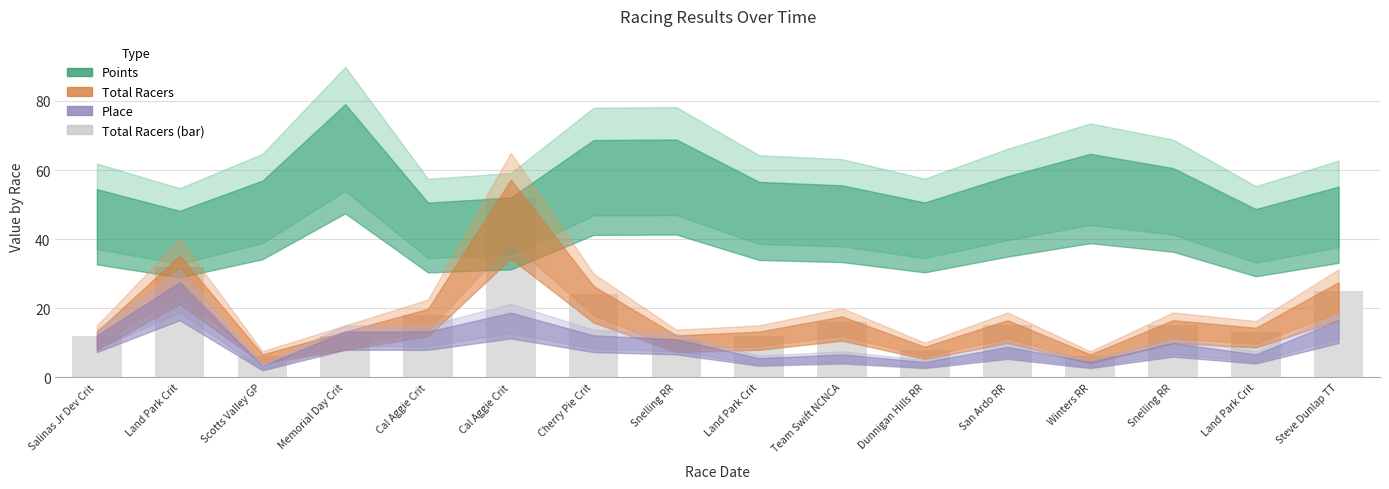

How many distinct data groups are displayed?

1